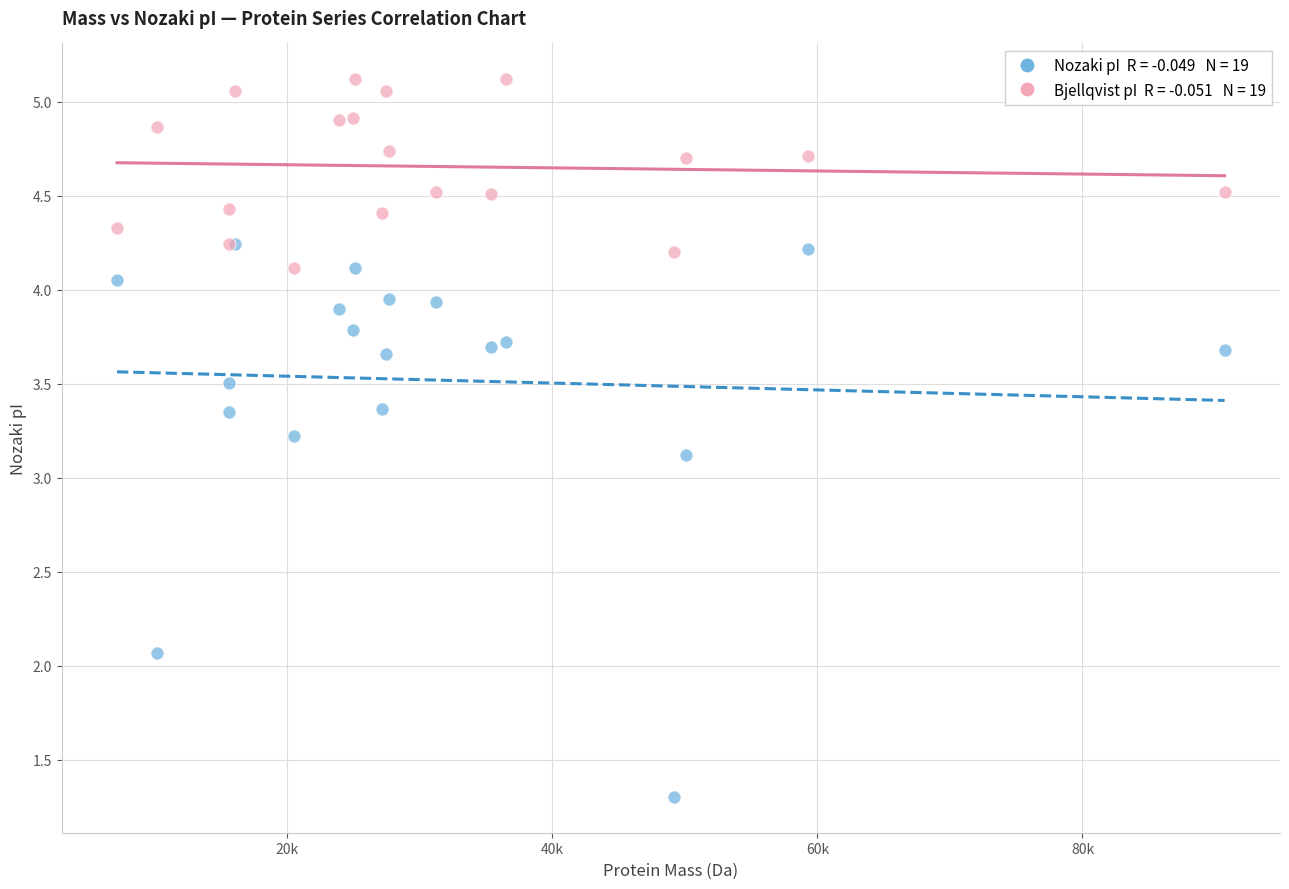

Across all series, what Y value is closest to 3?

3.1